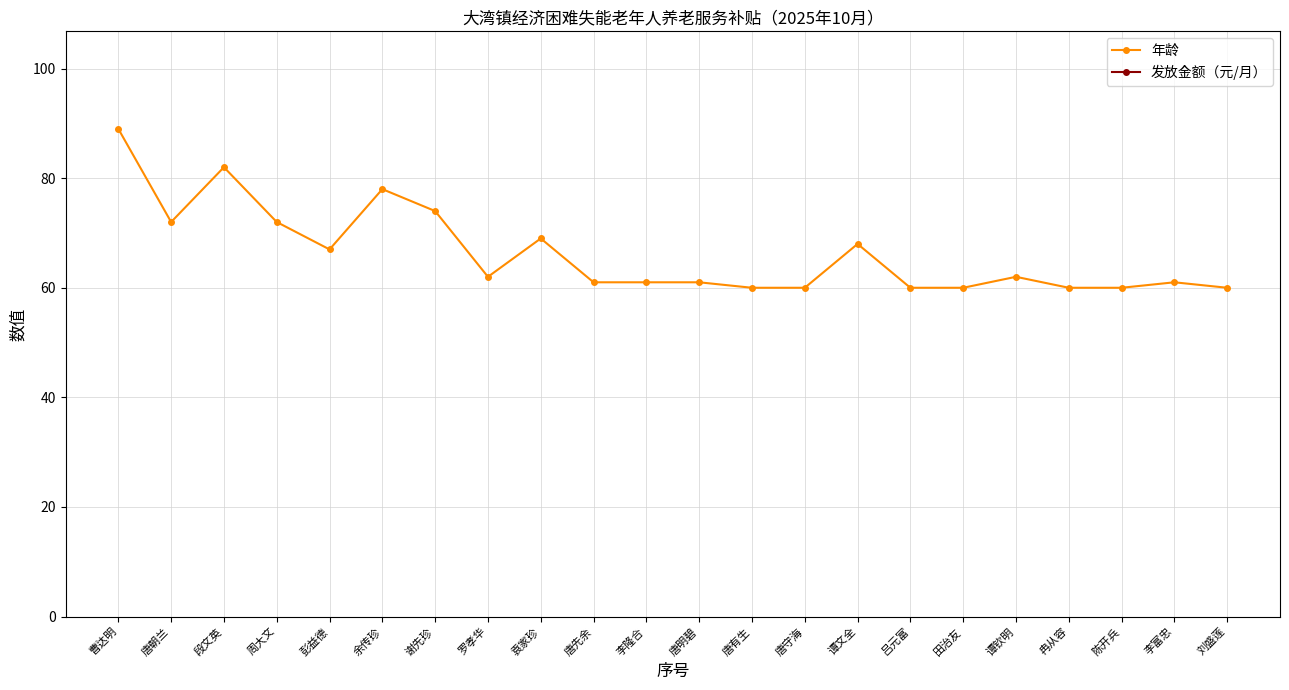

Is this an area chart (filled region under the line)?

No